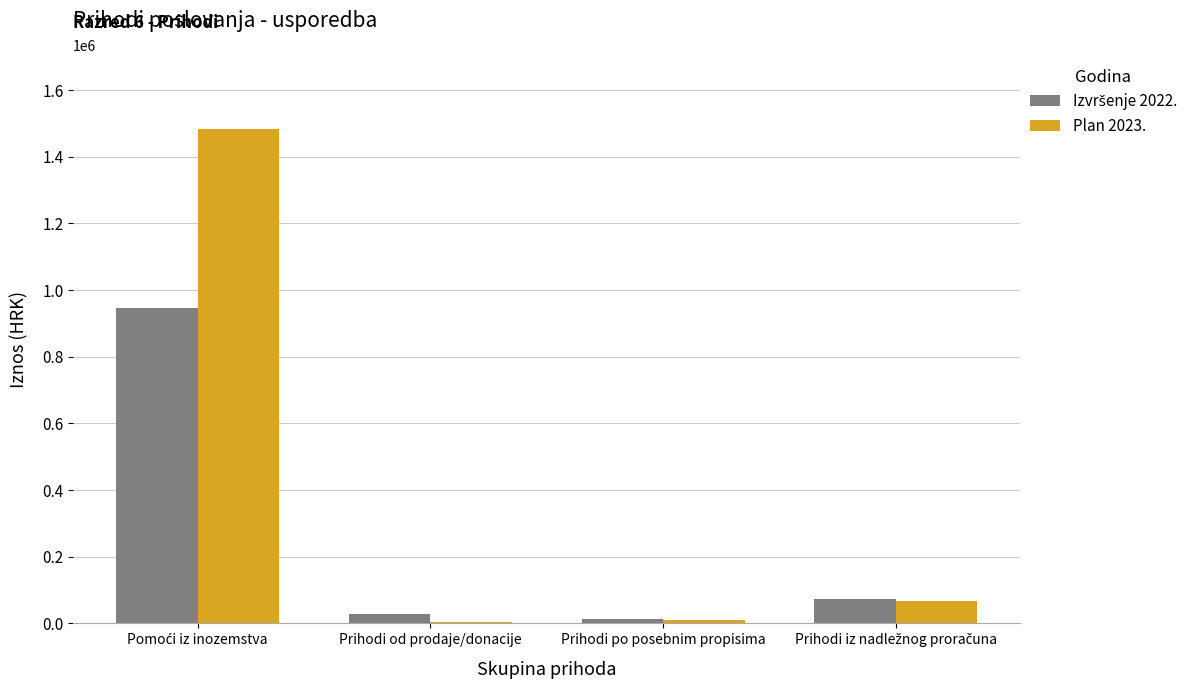

Are the bars horizontal?

No